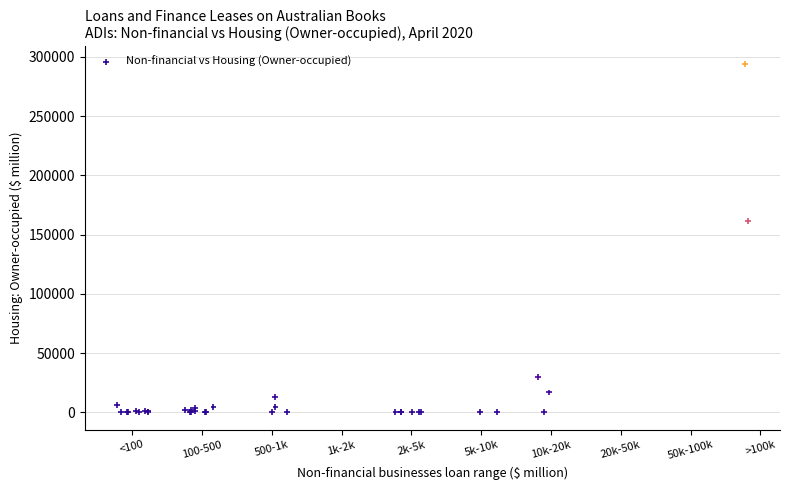

What Y value in the scatter plot is closest to 147038?

161355.3